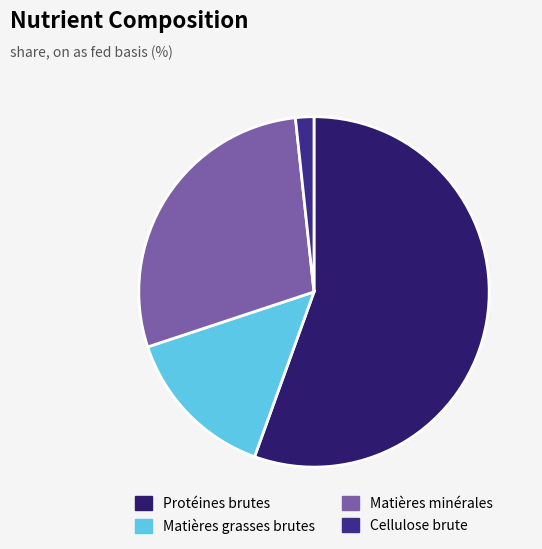

Rank the categories by value from highest to lowest.

Protéines brutes, Matières minérales, Matières grasses brutes, Cellulose brute